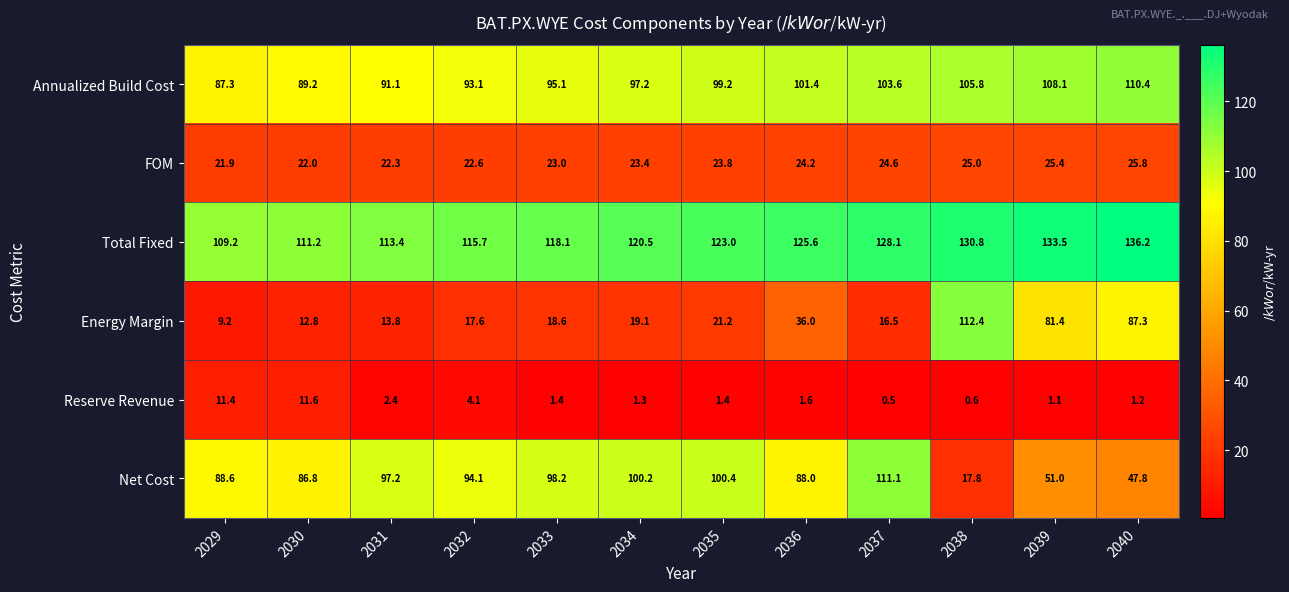

Which series changed the most between 2033 and 2038?

Energy Margin